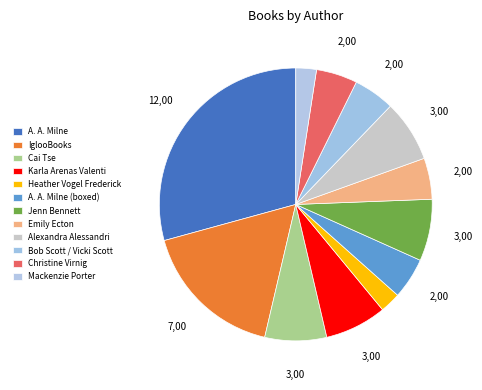

How many segments does this pie chart have?

12